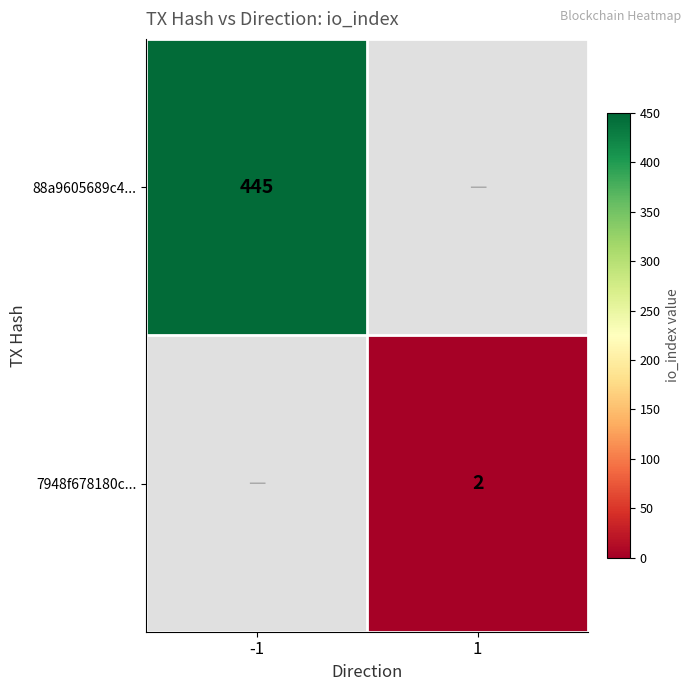

The 7948f678180c... series shows 1 at 1. True or false?

False